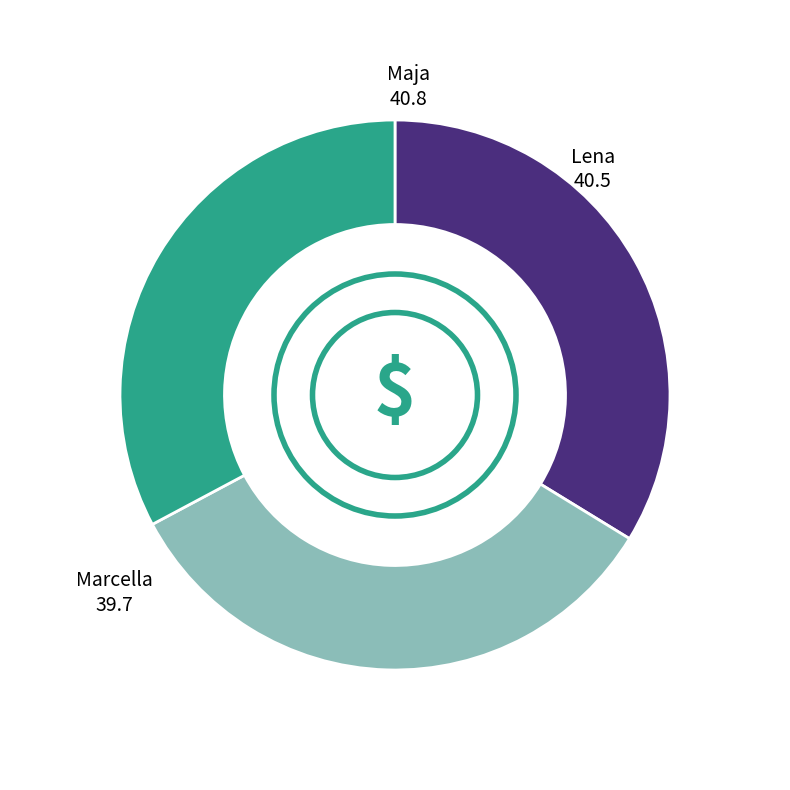

Is there any slice that represents more than half of the pie?

No